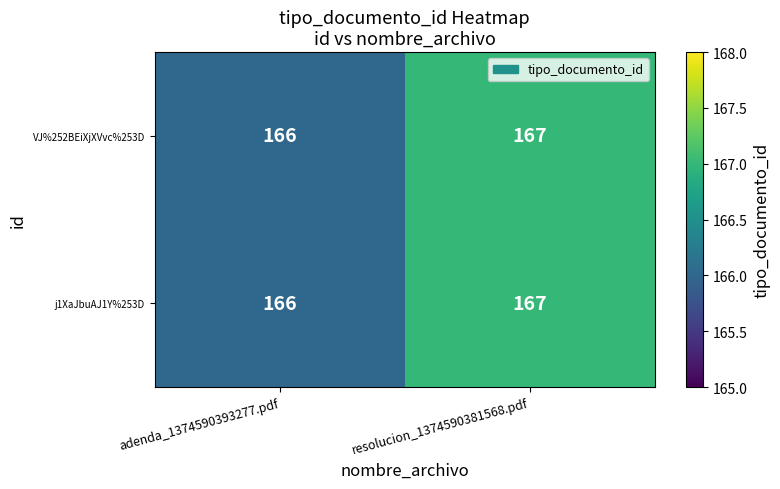

What is the total value across all series at adenda_1374590393277.pdf?

332